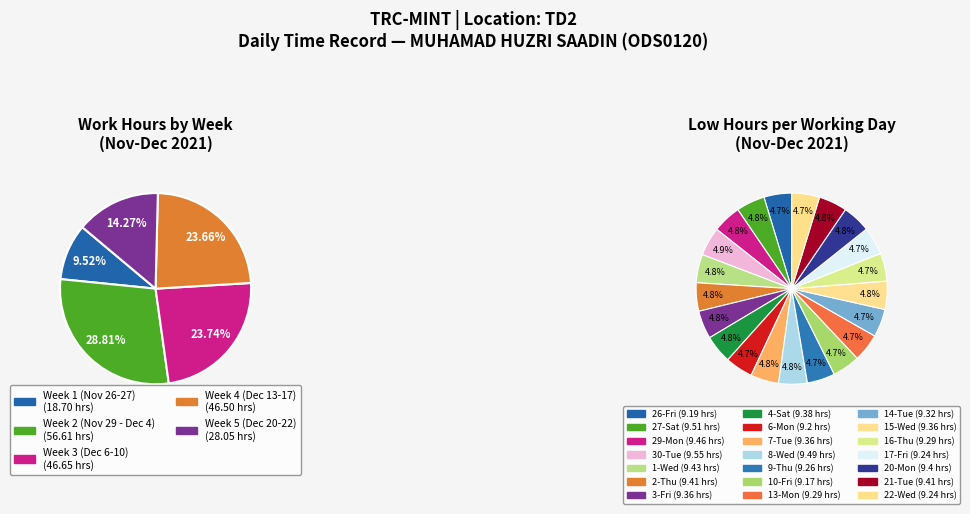

How many segments does this pie chart have?

21